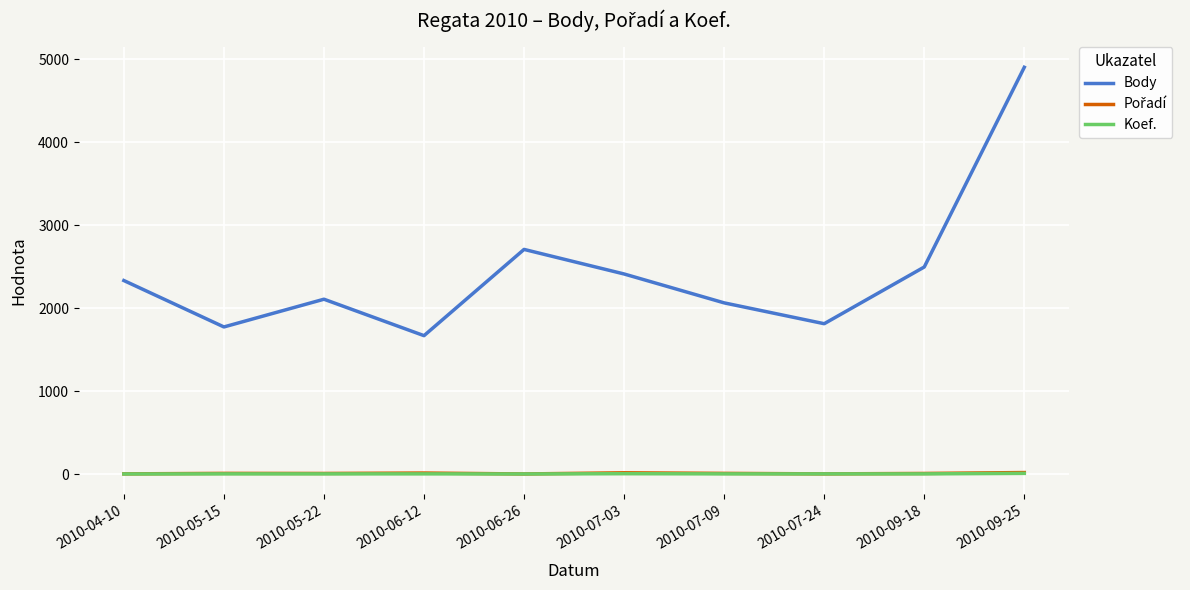

Which series changed the most between 2010-05-22 and 2010-06-26?

Body